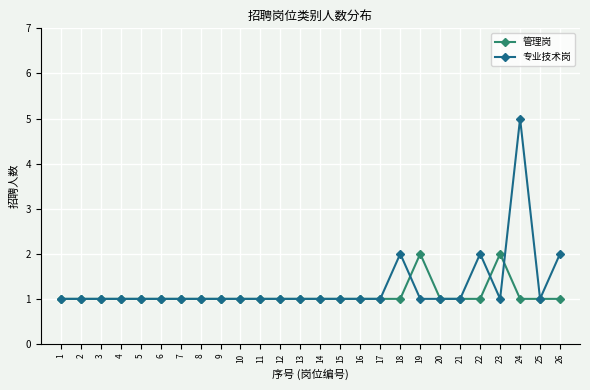

At which category does the chart reach its peak across all series?

24